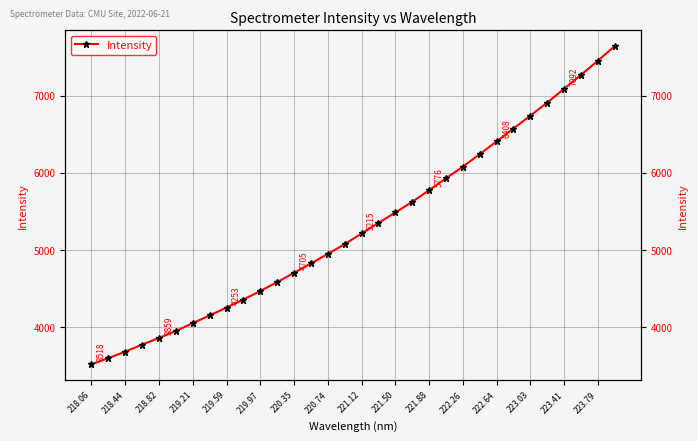

How many data points are less than 5215?

16